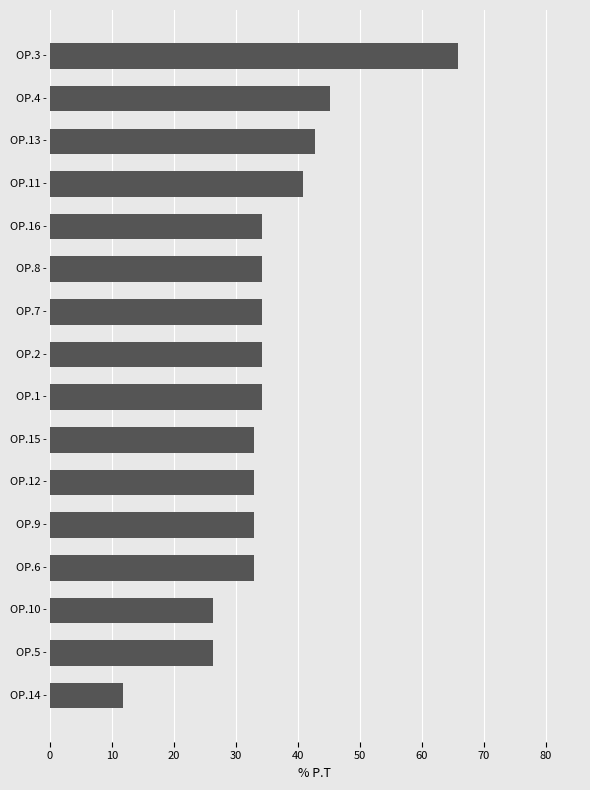

Does the chart contain any negative values?

No